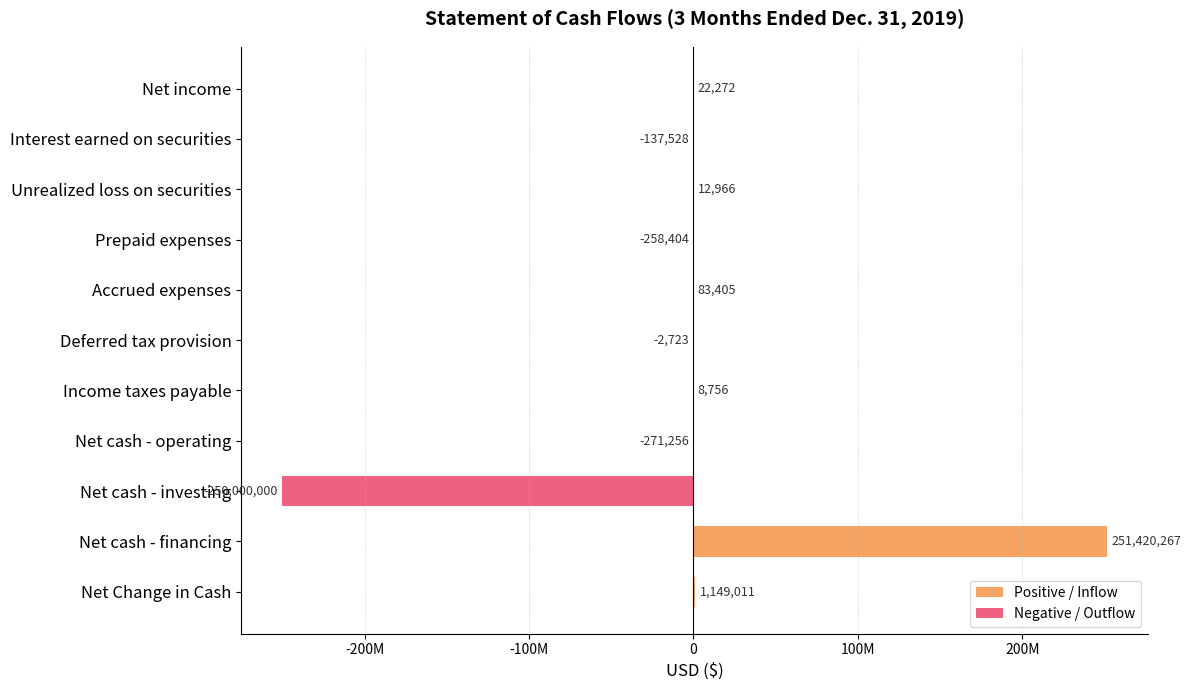

Where is Negative / Outflow nearest to the value -125000000?

Net cash - operating